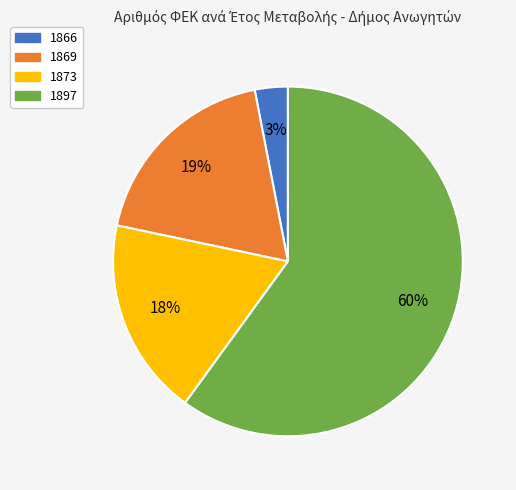

What percentage is the 1866 slice, to the nearest percent?

3%